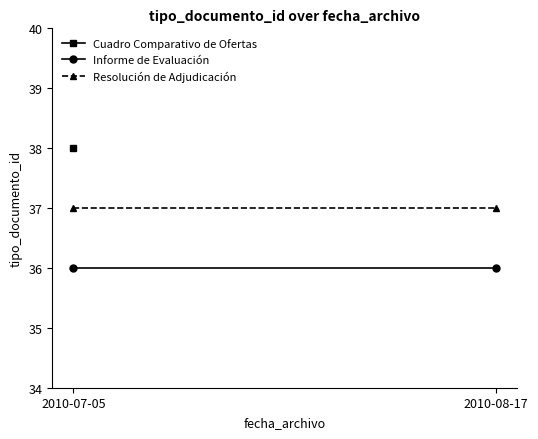

What is the highest value of the Informe de Evaluación series?

36